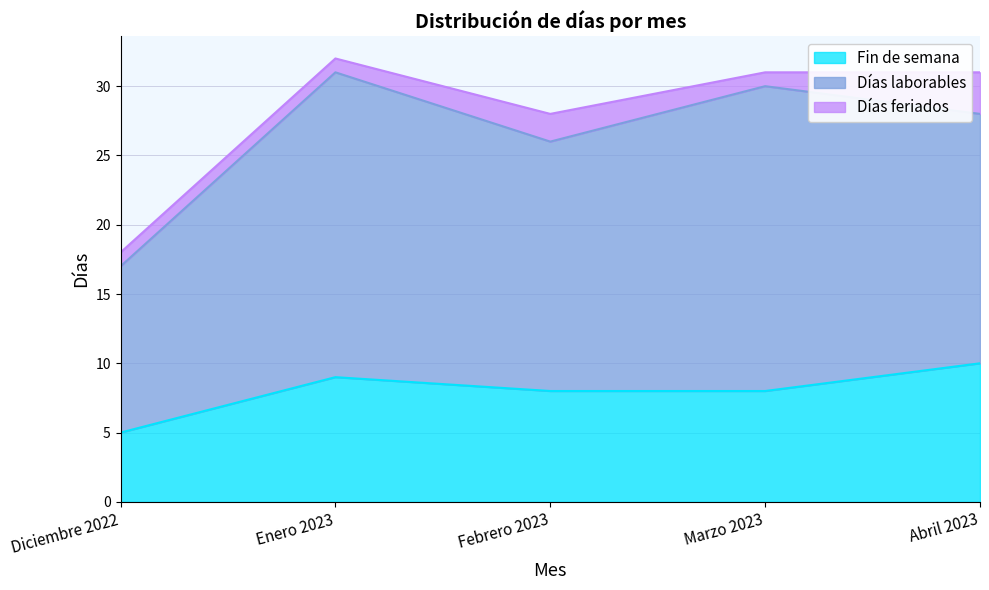

The value of Días laborables at Enero 2023 is 22. True or false?

True